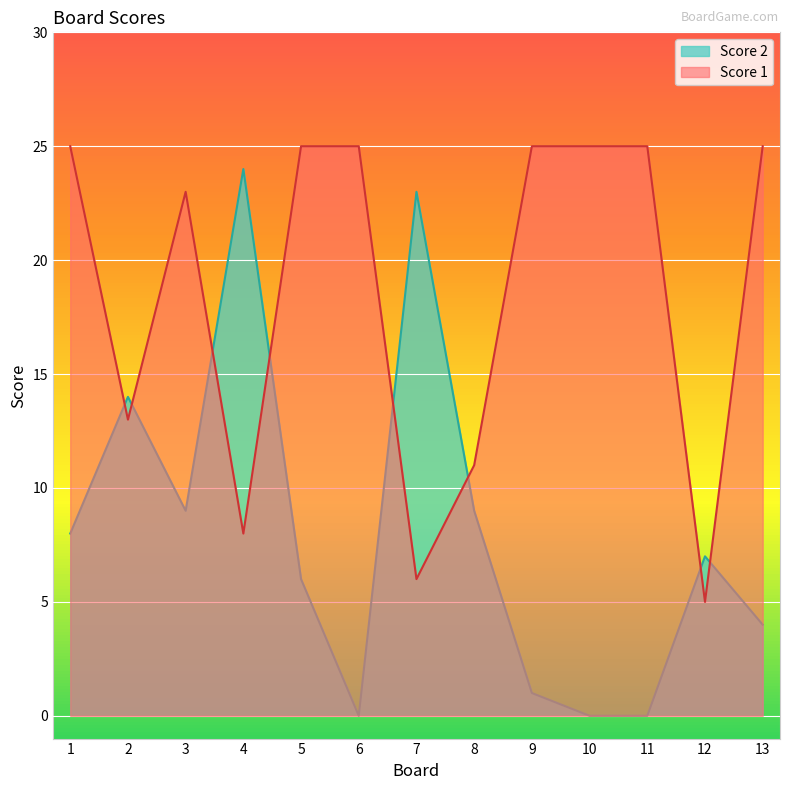

What value does the Score 1 series have at 12?

5